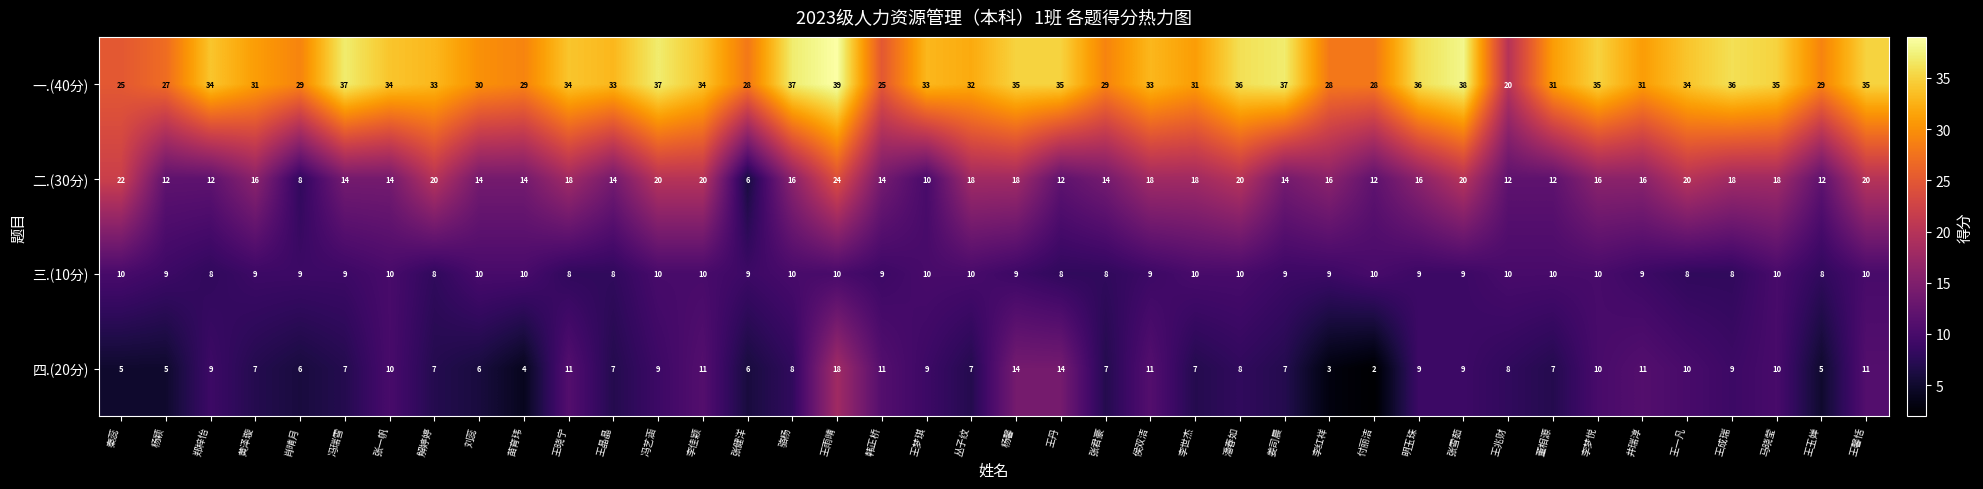

Which series has the largest range (max minus min)?

一.(40分)